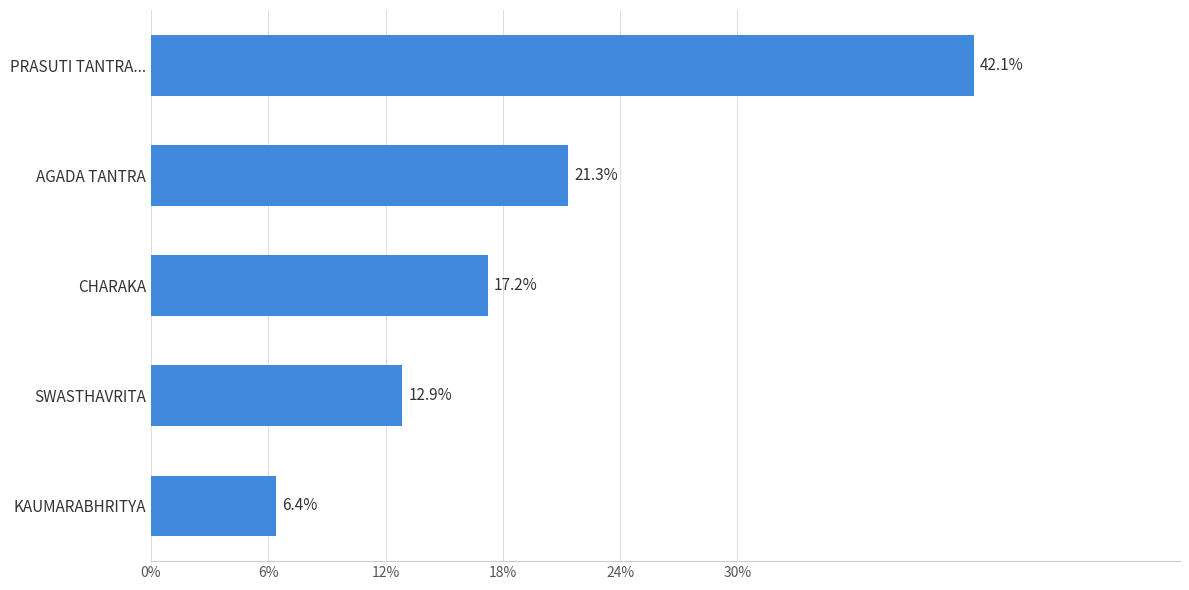

Reading bottom to top, list all the values displayed in this chart.

6.4	12.9	17.2	21.3	42.1